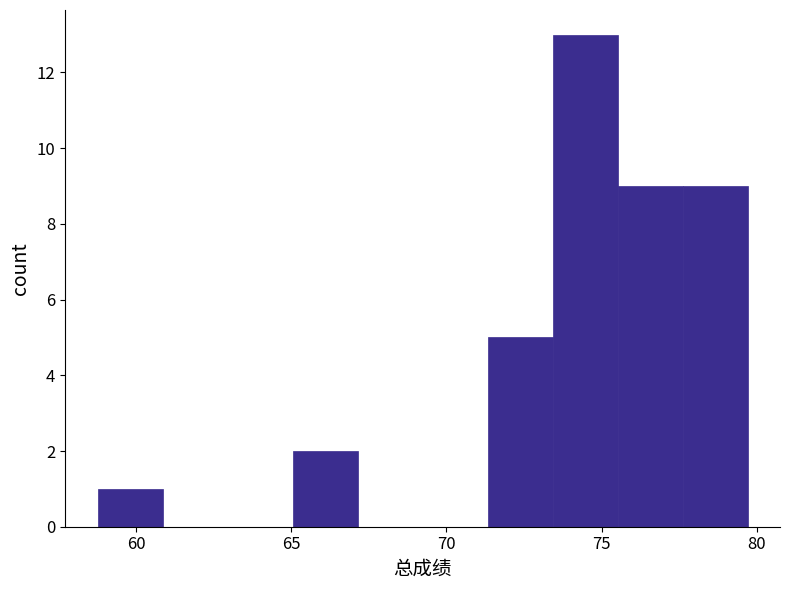

Reading left to right, transcribe this chart: for each bar, give the range it covers on the x-axis and its height. Neither the bar edges nor the heights are printed on the chart, so give them approximately, as read against the axes.

59.0 to 61.0: 1
61.0 to 63.0: 0
63.0 to 65.0: 0
65.0 to 67.0: 2
67.0 to 69.0: 0
69.0 to 71.5: 0
71.5 to 73.5: 5
73.5 to 75.5: 13
75.5 to 77.5: 9
77.5 to 79.5: 9